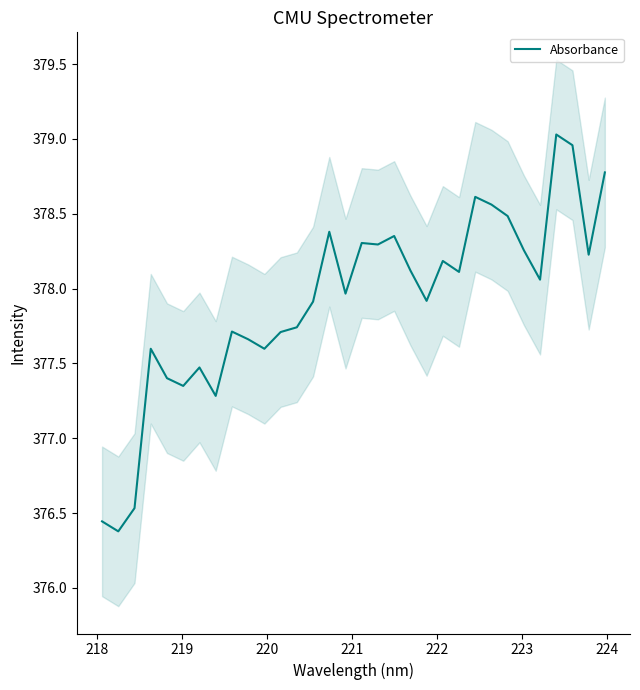

Reading right to left, extract all data points from this chart.

378.8	378.2	379.0	379.0	378.1	378.3	378.5	378.6	378.6	378.1	378.2	377.9	378.1	378.4	378.3	378.3	378.0	378.4	377.9	377.7	377.7	377.6	377.7	377.7	377.3	377.5	377.4	377.4	377.6	376.5	376.4	376.4